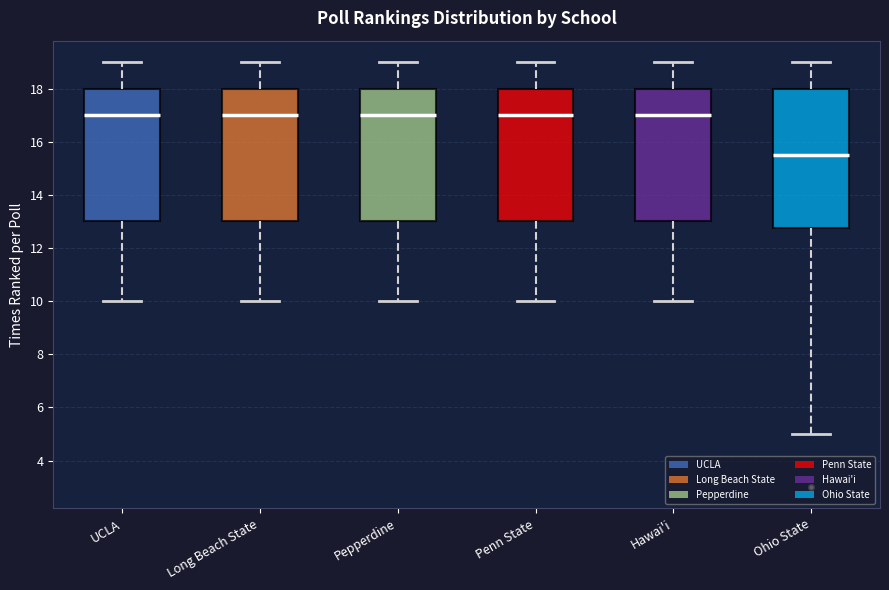

Where does the upper whisker of the box for Hawai'i end on the y-axis? The values are not printed on the chart, so give them approximately, as read against the axis.

19.0